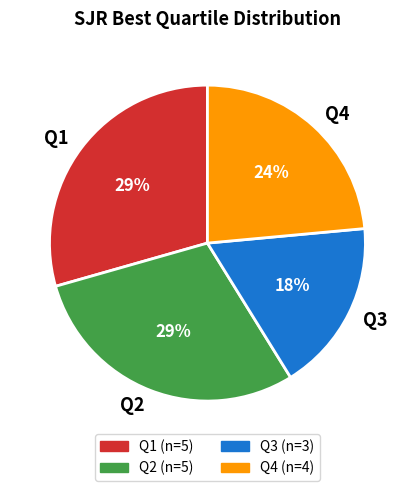

How many slices are in this pie chart?

4